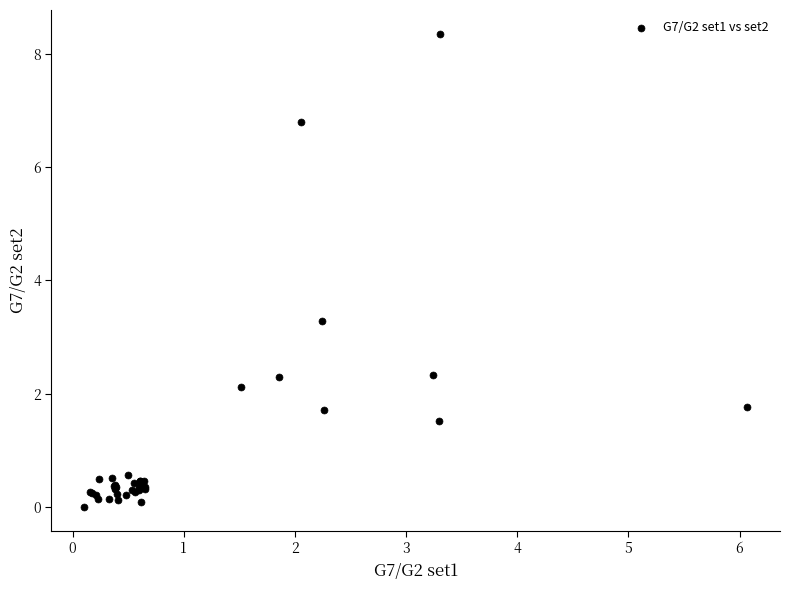

What Y value in the scatter plot is closest to 4?

3.3